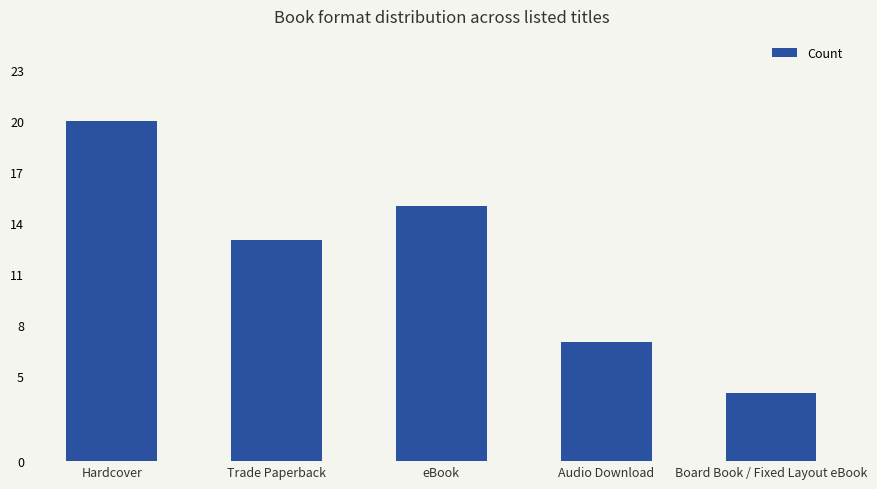

Which label corresponds to the smallest value in the chart?

Board Book / Fixed Layout eBook